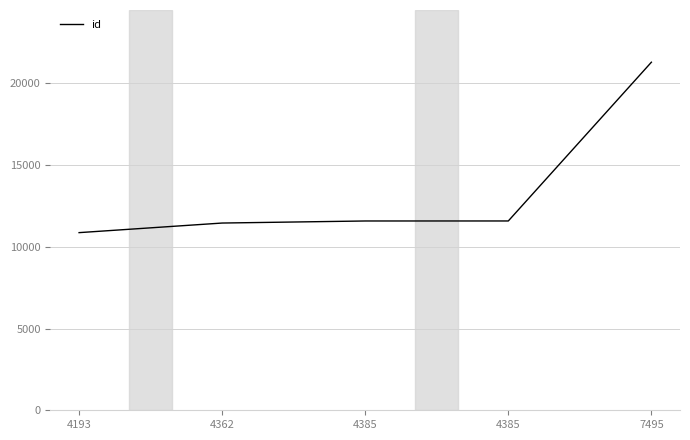

Reading left to right, transcribe all the data shown in this chart.

10872	11459	11585	11586	21302